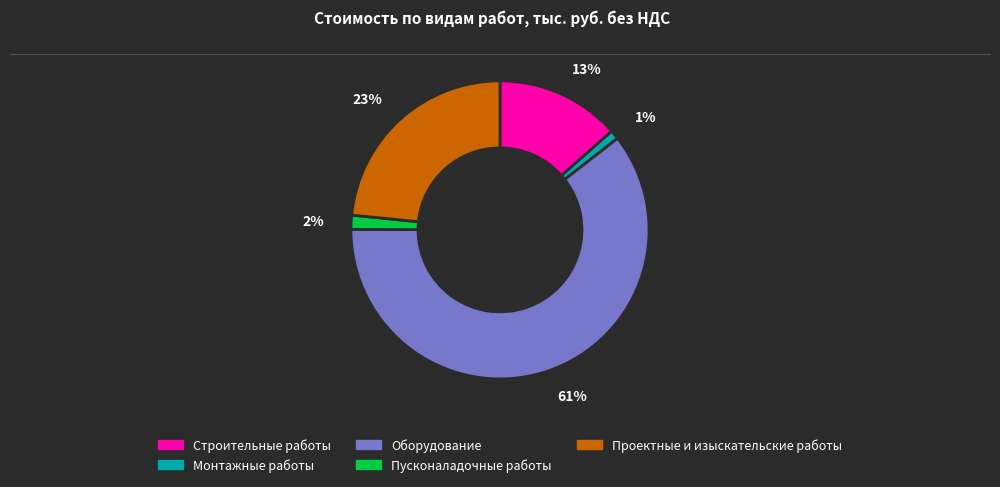

Is the sum of 23% and 1% greater than half?

No